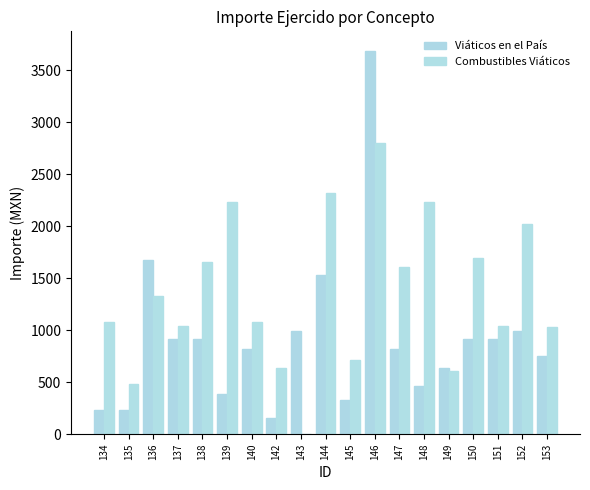

At which label is Viáticos en el País closest to 1925?

136